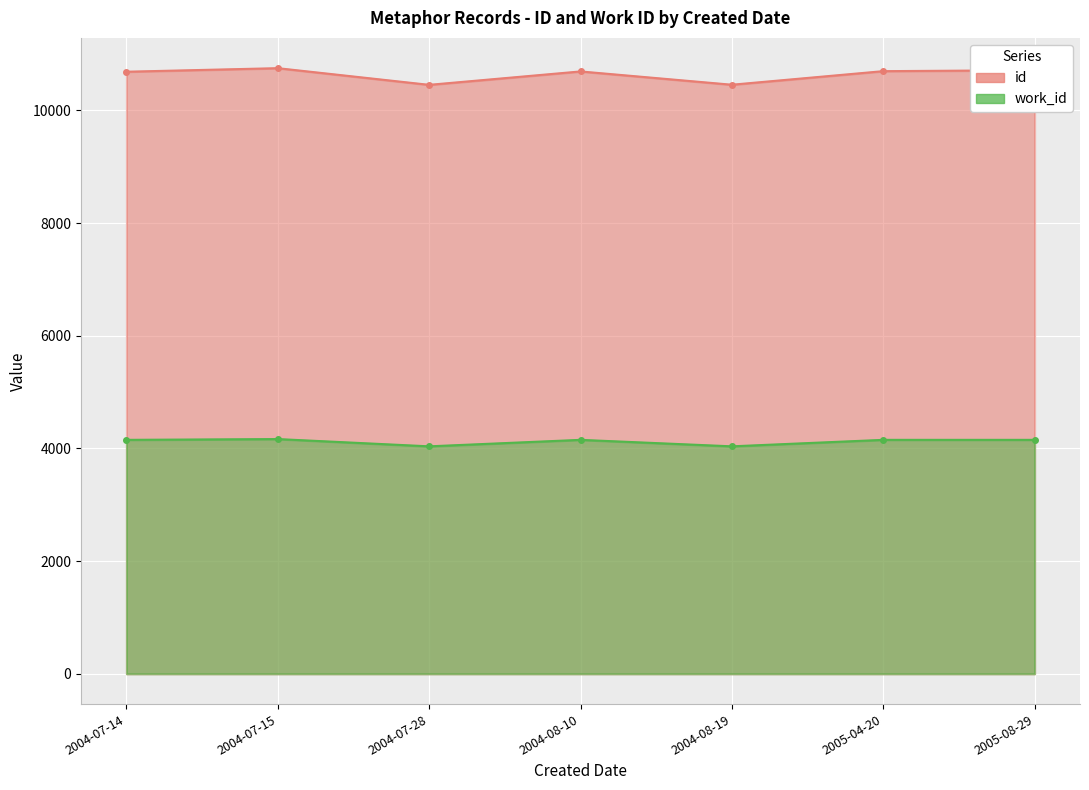

In work_id, how many points are higher than both neighbors (excluding endpoints)?

2